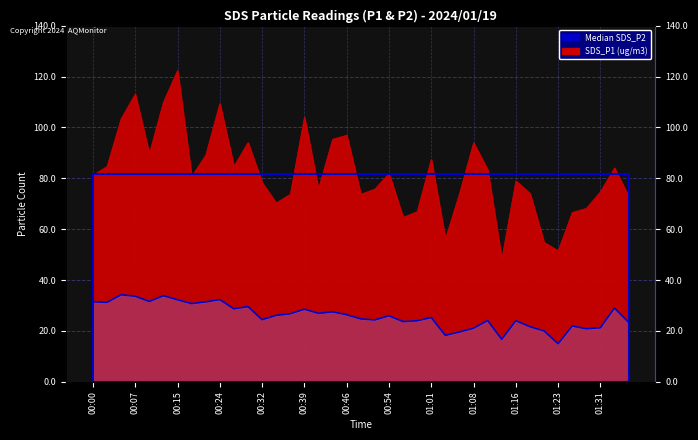

Is it true that SDS_P2 equals 31.2 at 00:02?

True